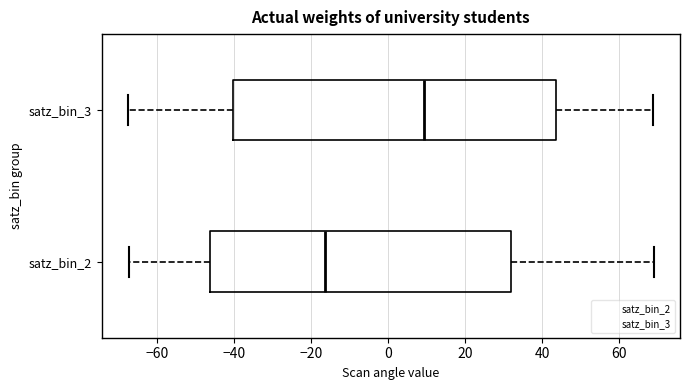

Reading bottom to top, read every box against the x-axis: the position of its median line, the range the box covers, and the ends of its whiskers. The values are not printed on the chart, so give them approximately, as read against the axis.

satz_bin_2: median -16, box -46 to 32, whiskers -68 to 68
satz_bin_3: median 10, box -40 to 44, whiskers -68 to 68